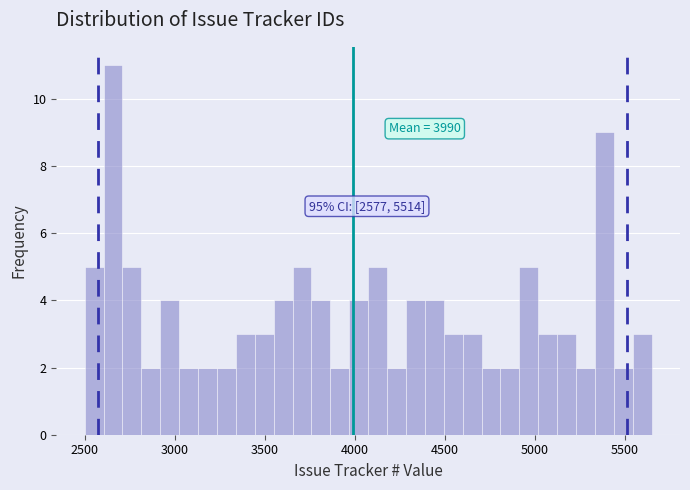

Read against the x-axis, roughly where is the centre of the tallest bar?

2650